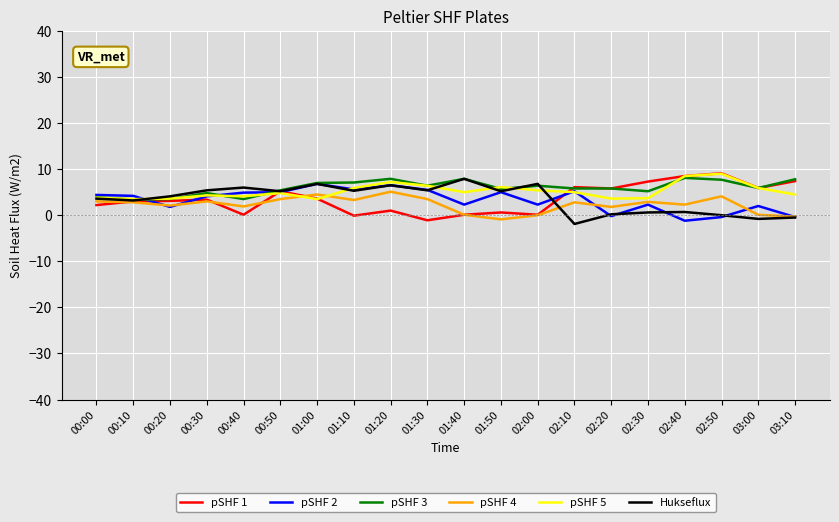

True or false: pSHF 5 and Hukseflux cross at least once.

True